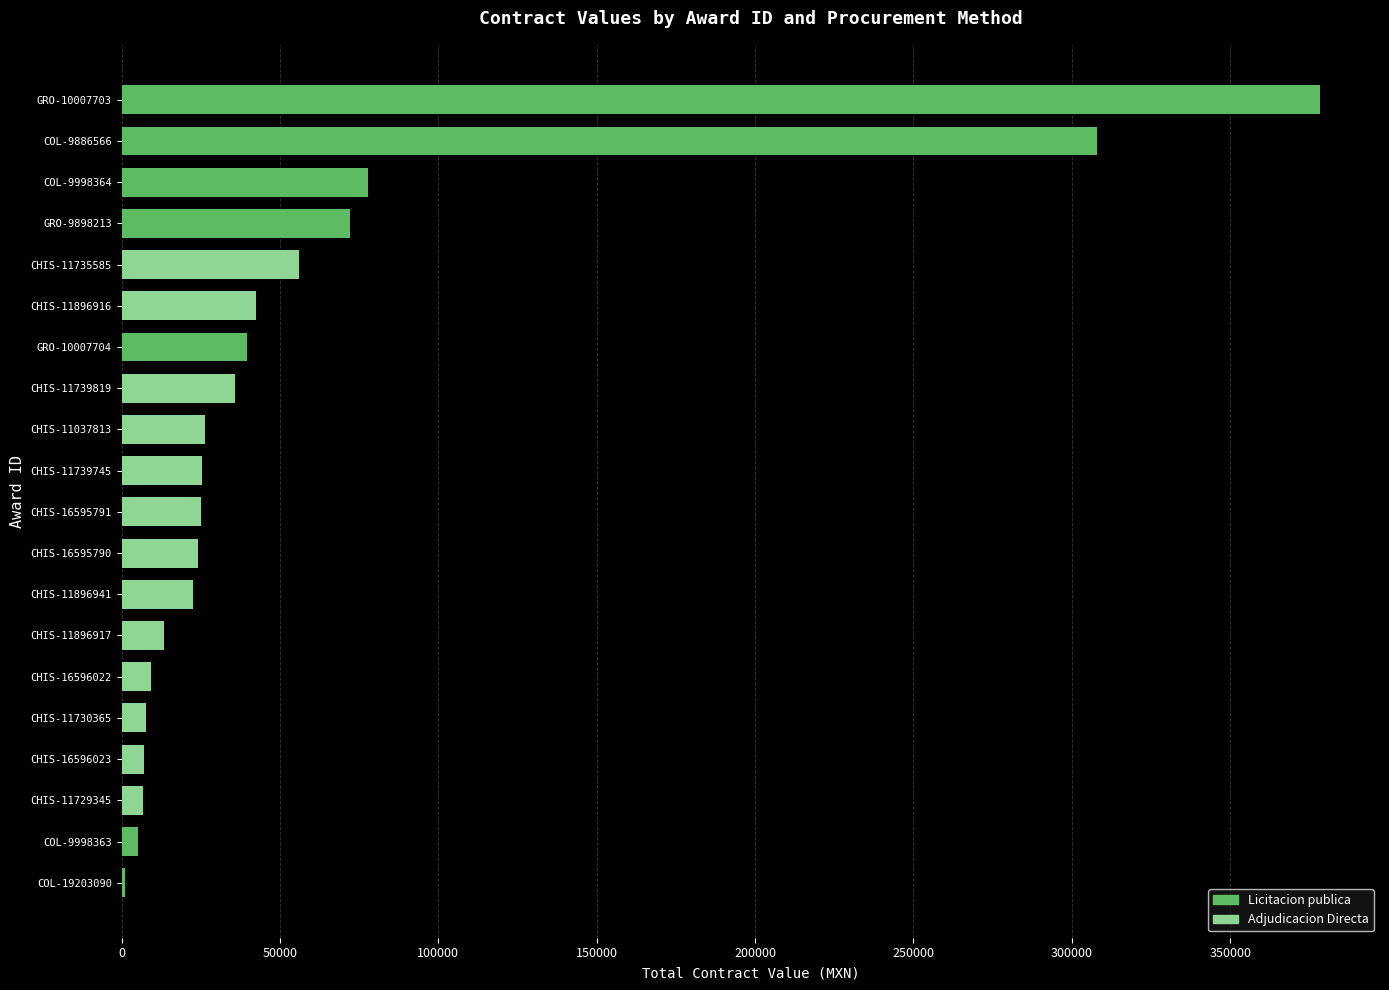

True or false: Licitacion publica has a value of 184651.4 at CHIS-11729345.

False